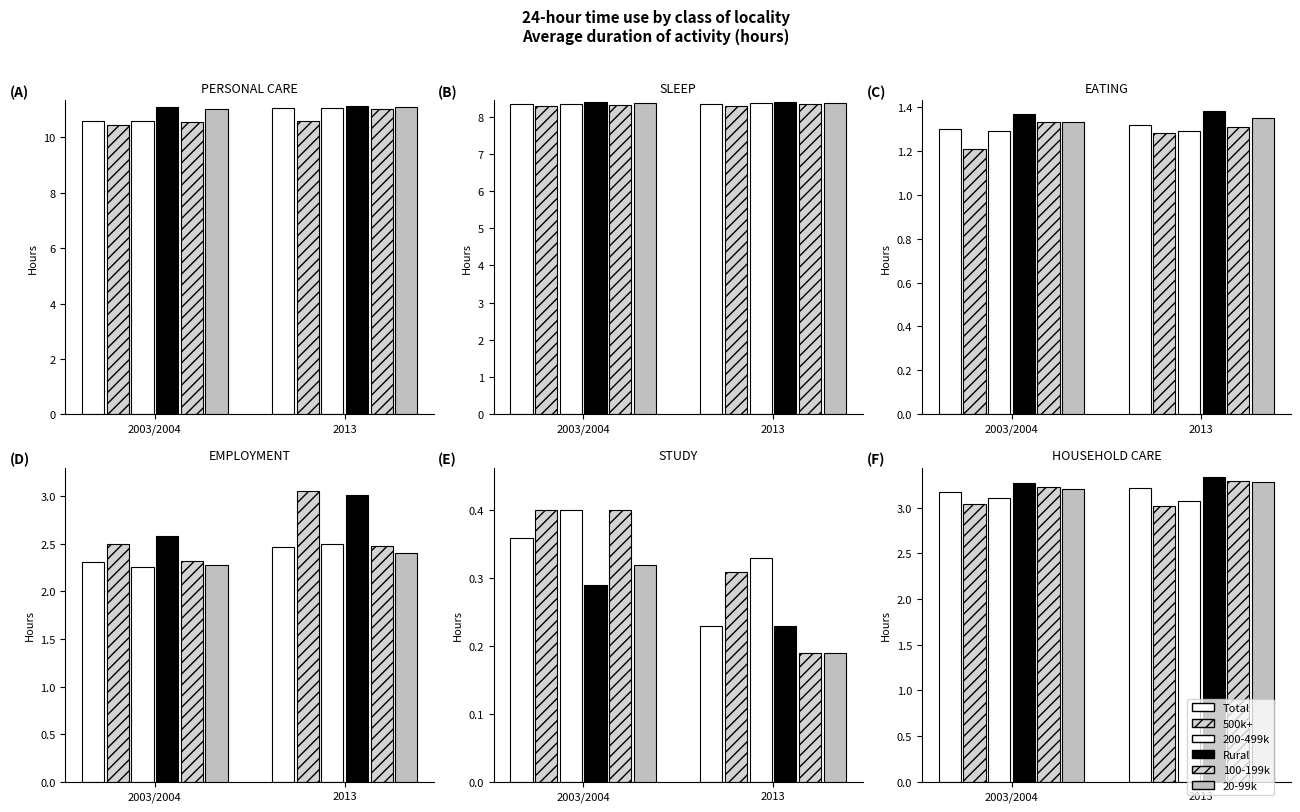

What is the difference between the 20-99k values at 2013 and 2003/2004?

0.1